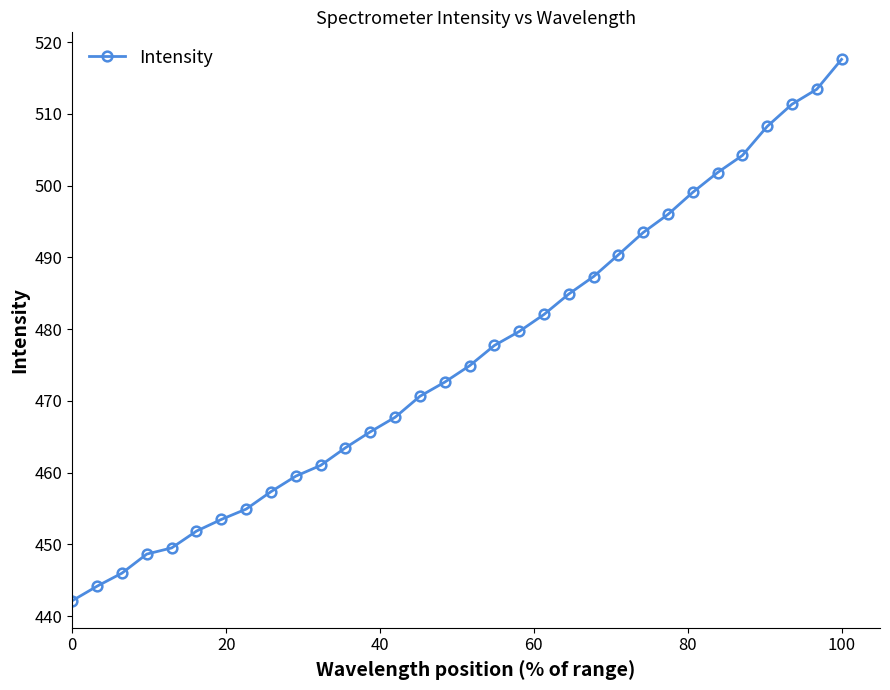

What is the difference between the second highest and second lowest values?

69.2